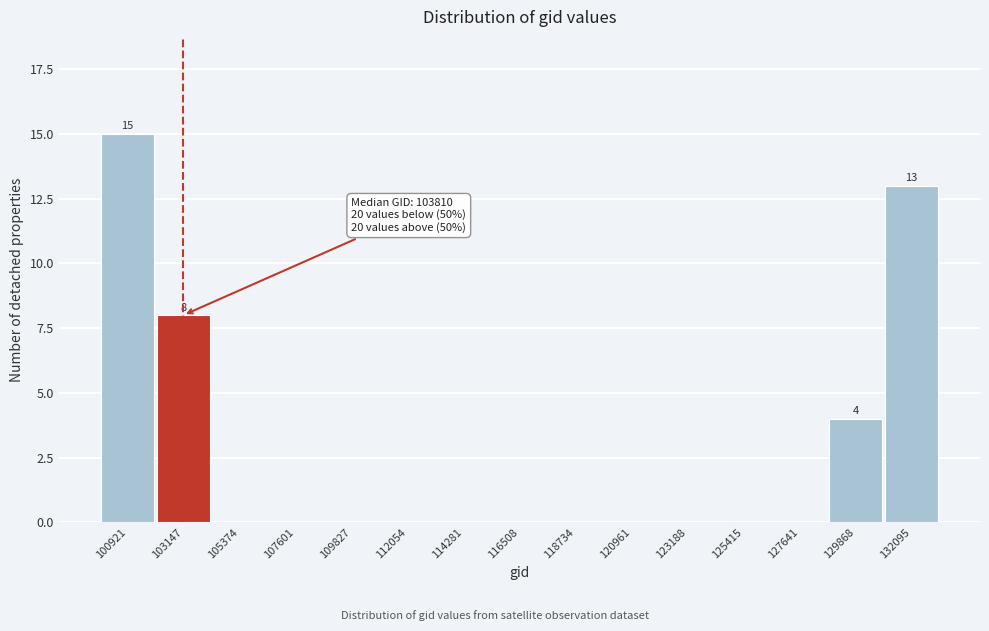

Reading left to right, what are all the values shown in this chart?

100921=15	103147=8	105374=0	107601=0	109827=0	112054=0	114281=0	116508=0	118734=0	120961=0	123188=0	125415=0	127641=0	129868=4	132095=13